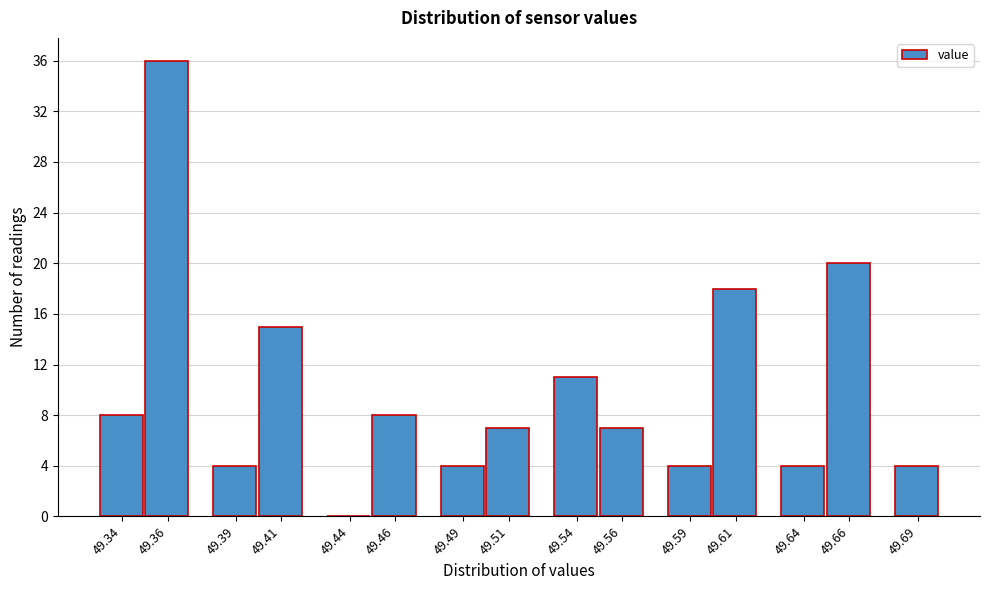

Reading left to right, what are all the values shown in this chart?

49.34=8	49.36=36	49.39=4	49.41=15	49.44=0	49.46=8	49.49=4	49.51=7	49.54=11	49.56=7	49.59=4	49.61=18	49.64=4	49.66=20	49.69=4